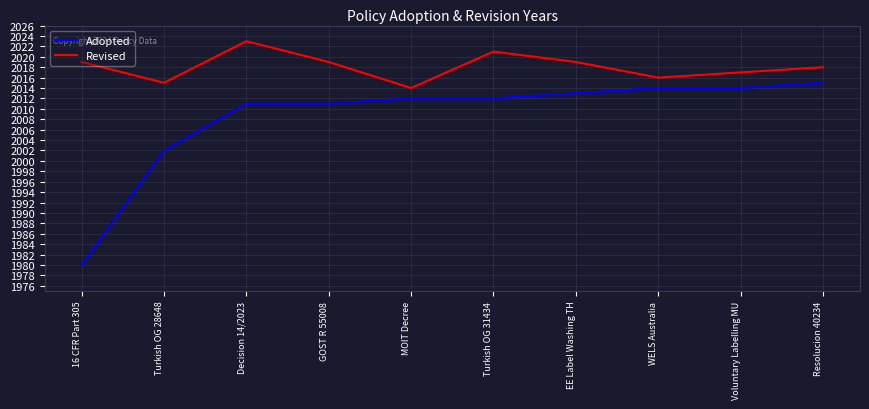

What is the total value across all series at Resolucion 40234?

4033